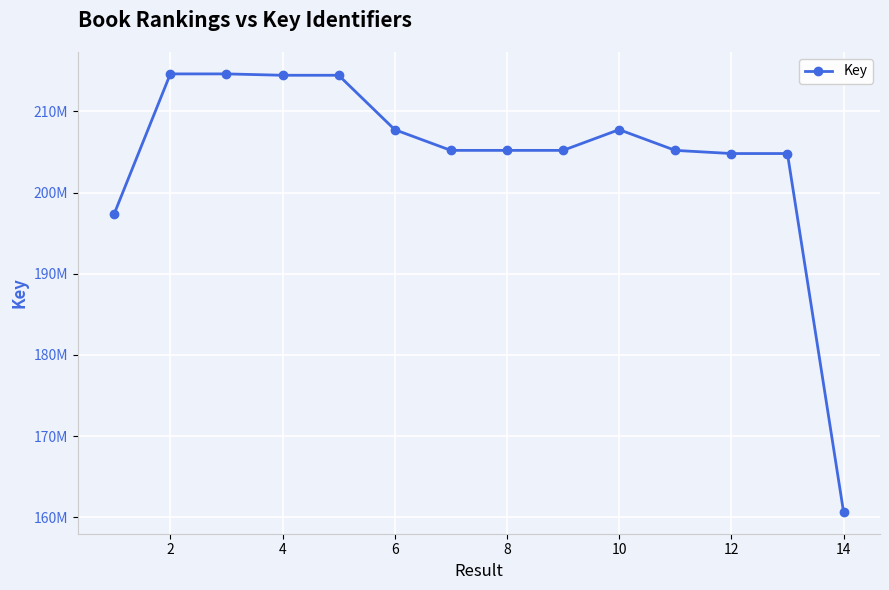

Is this an area chart (filled region under the line)?

No